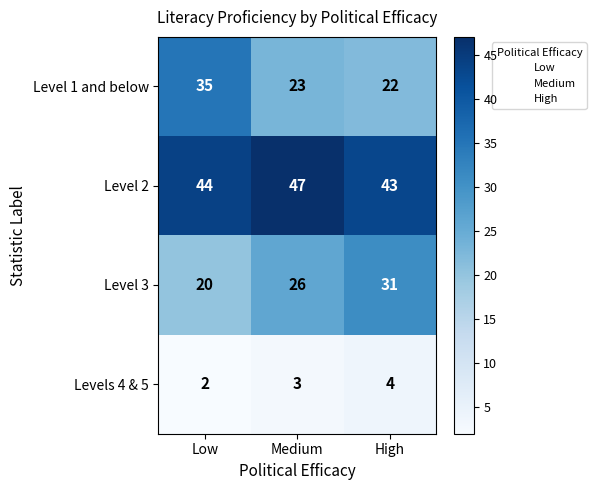

How many distinct data groups are displayed?

4